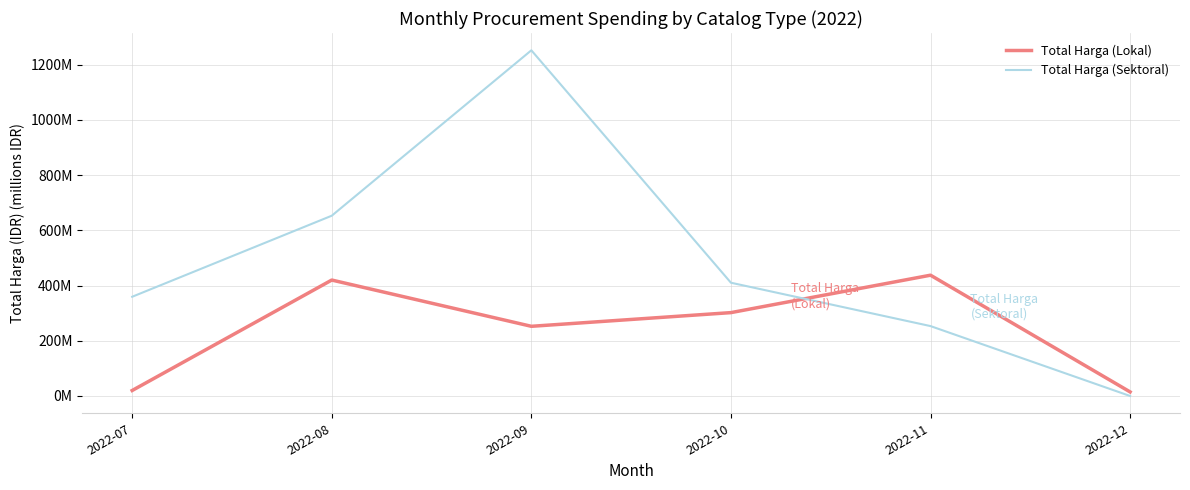

What is the difference between the maximum and minimum values in the Total Harga (Sektoral) series?

1252.4